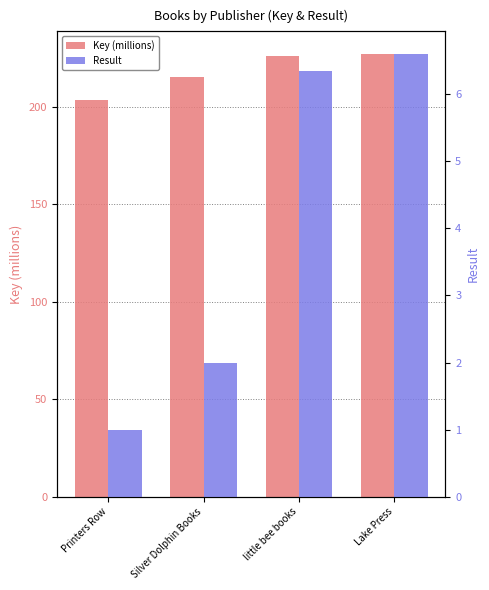

At Silver Dolphin Books, list the series in order from largest to smallest.

Key (millions), Result